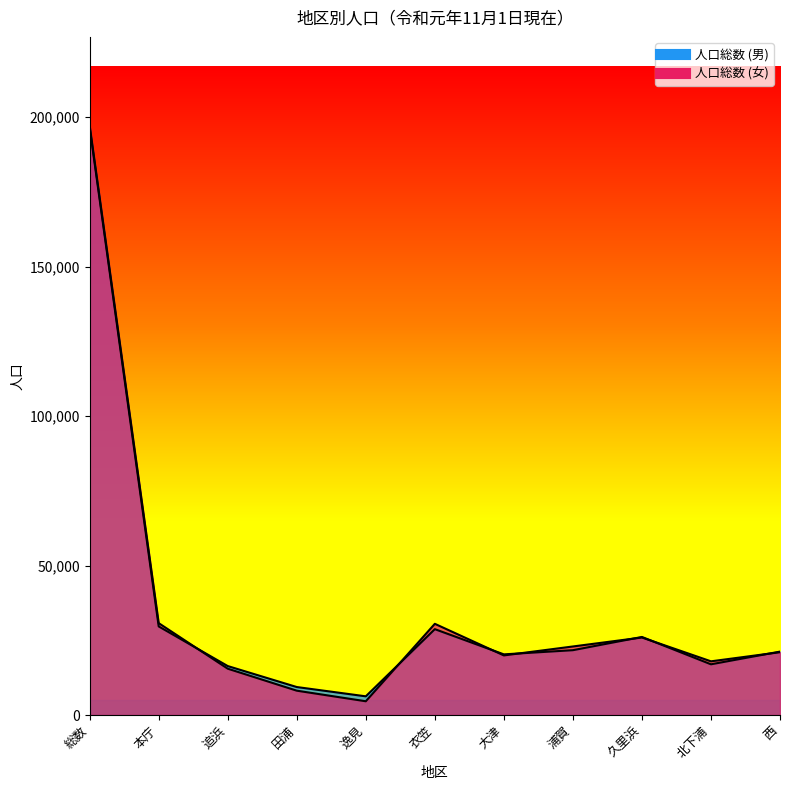

Which series has the largest range (max minus min)?

人口総数 (女)